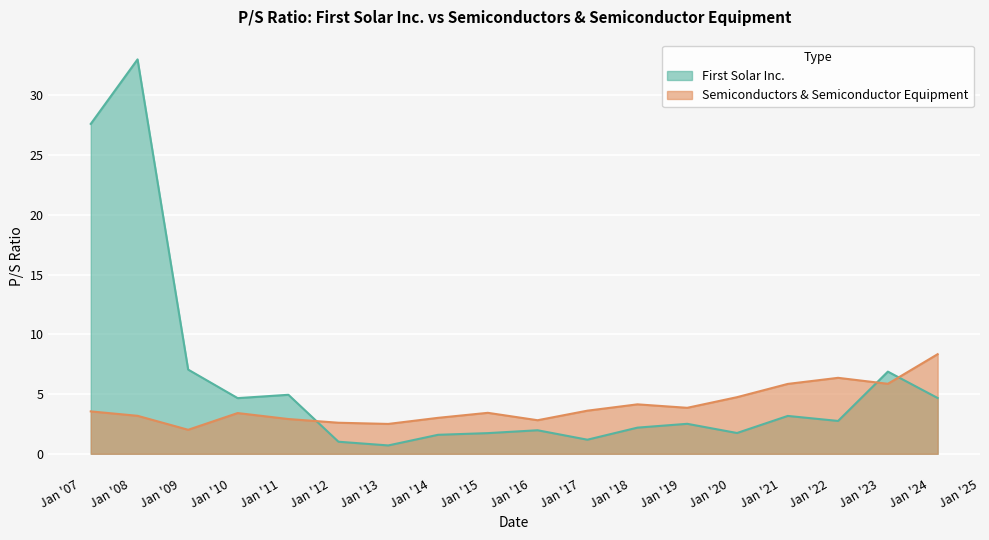

Reading left to right, transcribe all the data shown in this chart.

First Solar Inc.: 2007-03-16=27.6	2008-02-21=33.0	2009-02-25=7.0	2010-02-22=4.7	2011-02-28=4.9	2012-02-29=1.0	2013-02-27=0.7	2014-02-26=1.6	2015-02-25=1.7	2016-02-24=2.0	2017-02-22=1.2	2018-02-23=2.2	2019-02-22=2.5	2020-02-21=1.7	2021-02-26=3.2	2022-03-01=2.8	2023-02-28=6.9	2024-02-27=4.7
Semiconductors & Semiconductor Equipment: 2007-03-16=3.5	2008-02-21=3.2	2009-02-25=2.0	2010-02-22=3.4	2011-02-28=2.9	2012-02-29=2.6	2013-02-27=2.5	2014-02-26=3.0	2015-02-25=3.4	2016-02-24=2.8	2017-02-22=3.6	2018-02-23=4.1	2019-02-22=3.9	2020-02-21=4.7	2021-02-26=5.8	2022-03-01=6.4	2023-02-28=5.9	2024-02-27=8.3